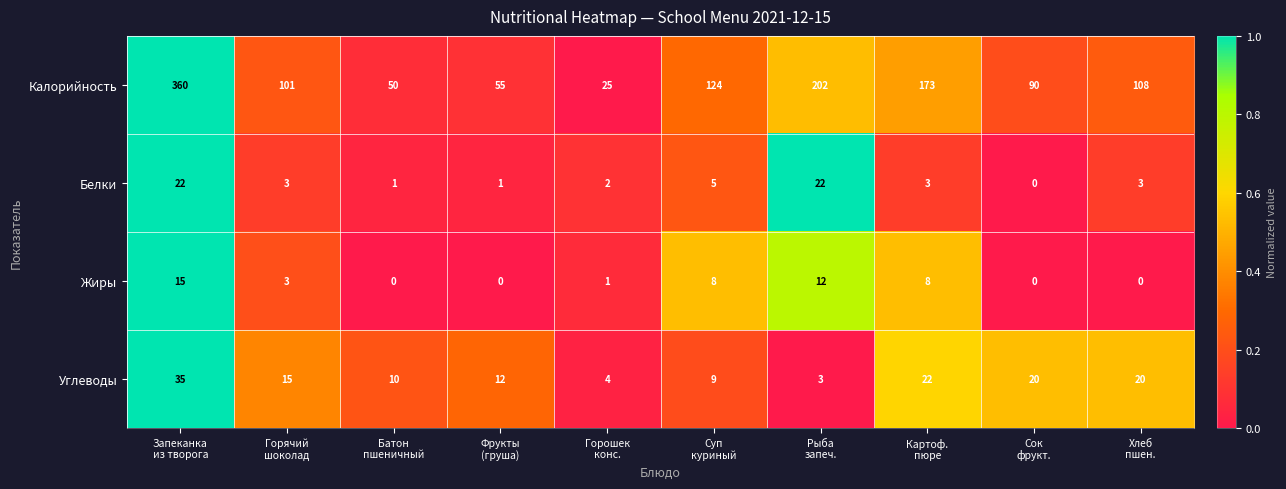

Which series has the widest spread of values?

Калорийность